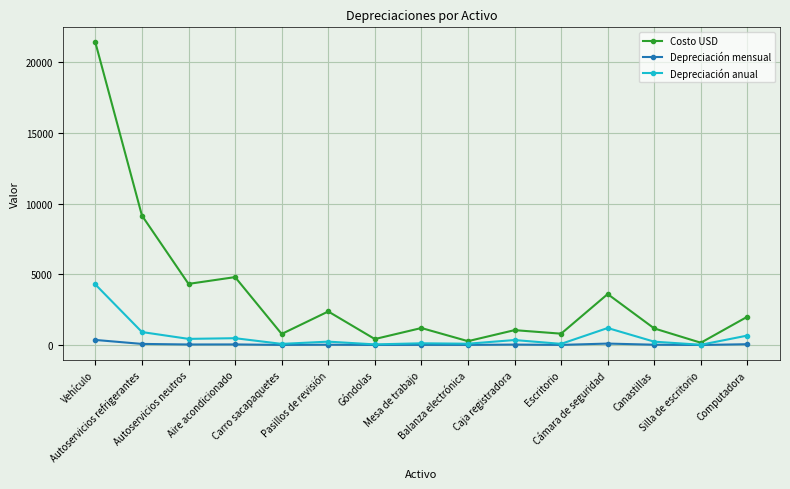

Which series has the largest total across all categories?

Costo USD